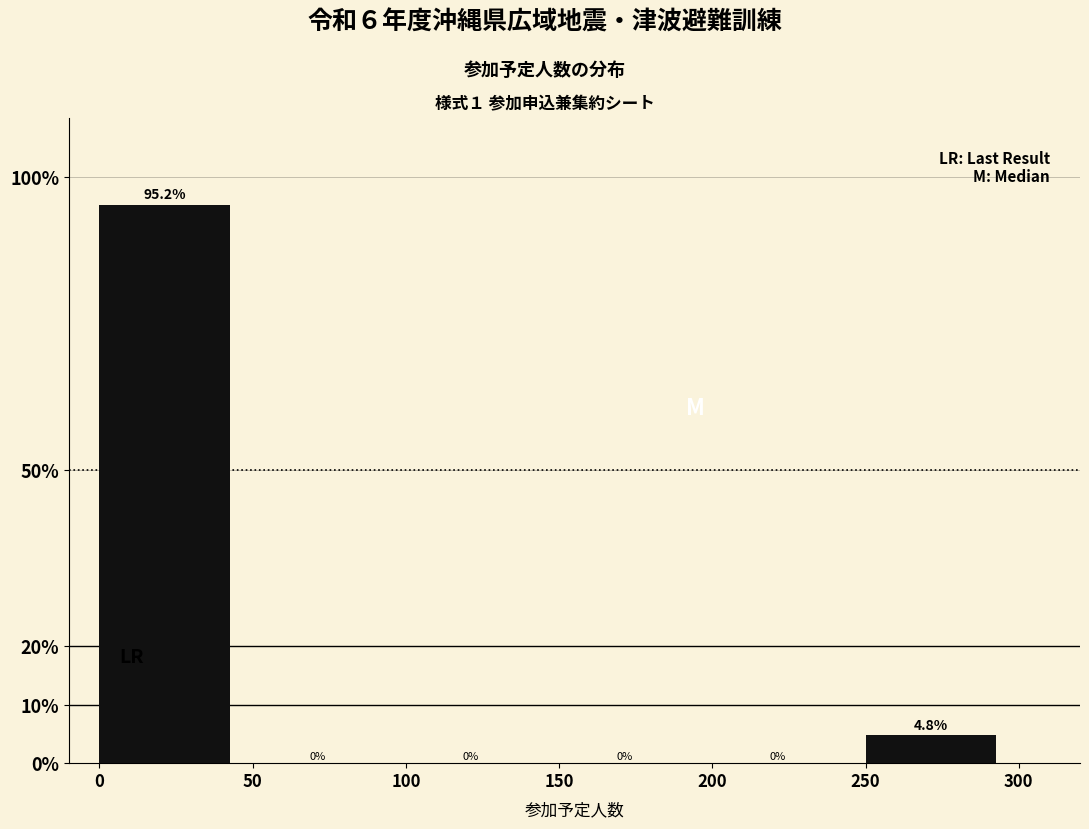

Reading left to right, transcribe all the data shown in this chart.

0=95.2	50=0.0	100=0.0	150=0.0	200=0.0	250=4.8